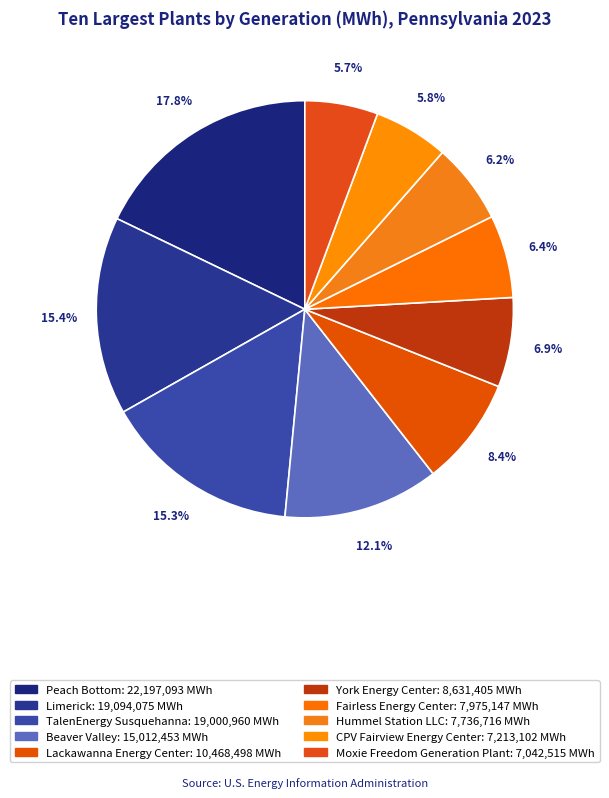

Is it true that TalenEnergy Susquehanna is 29% of the pie?

False